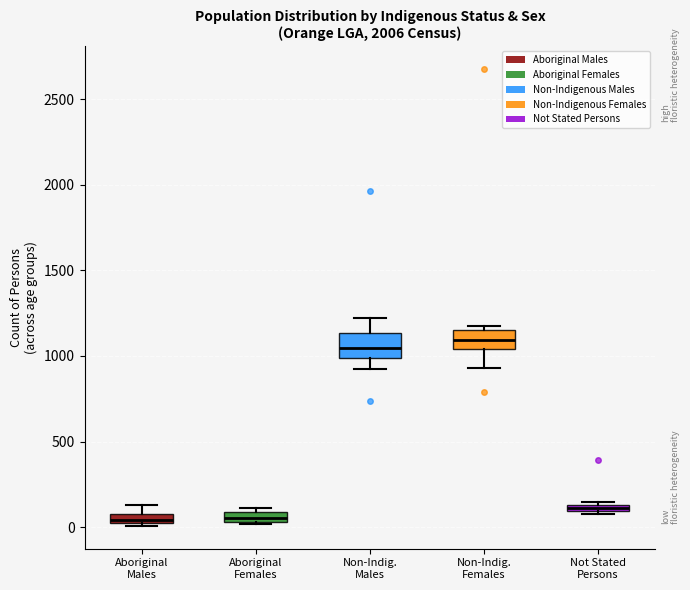

Where does the lower whisker of the box for Non-Indig. Females end on the y-axis? The values are not printed on the chart, so give them approximately, as read against the axis.

950